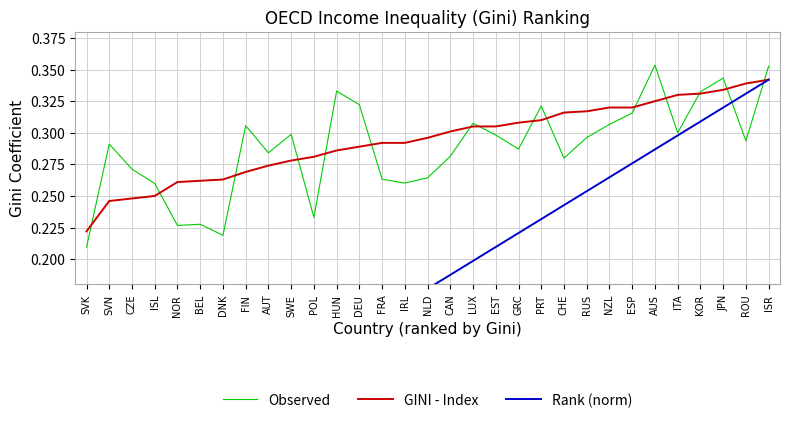

Rank the series by their maximum value, from highest to lowest.

Observed, GINI - Index, Rank (norm)